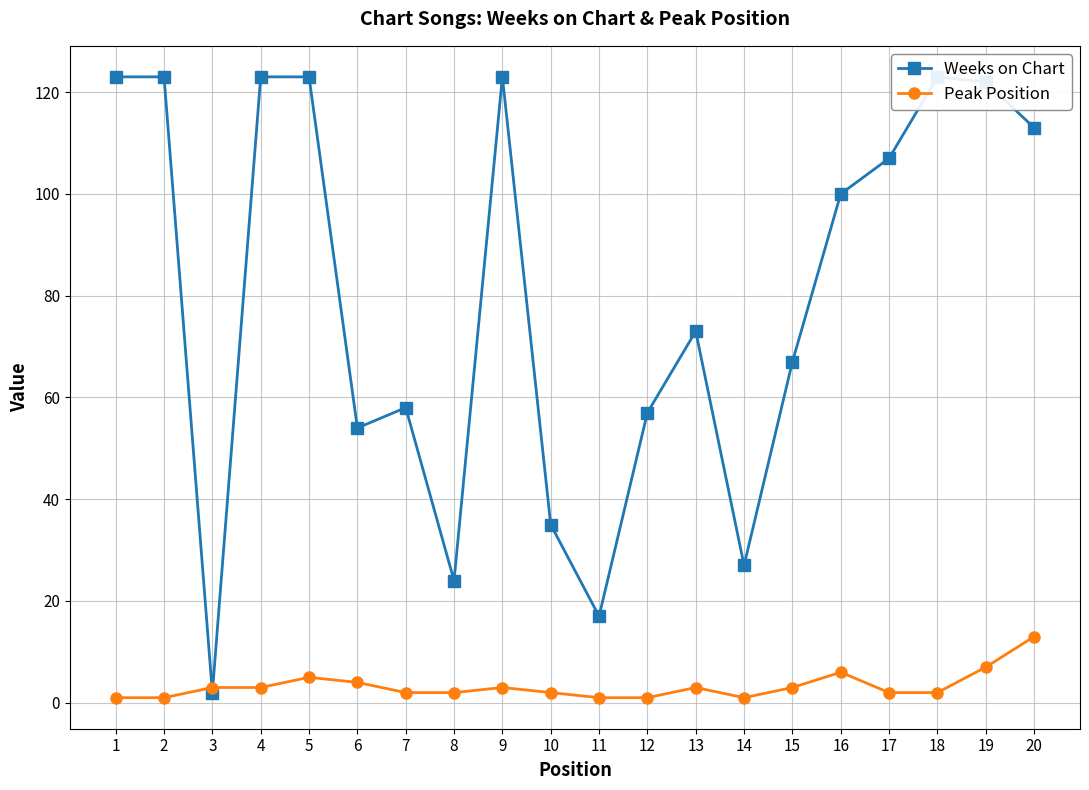

The value of Peak Position at 8 is 2. True or false?

True